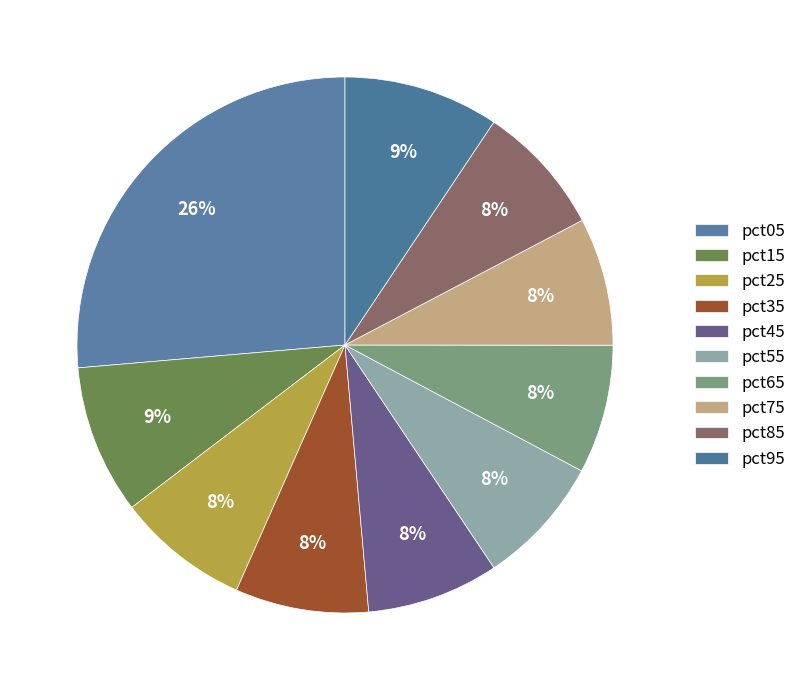

What is the largest slice in the pie chart?

pct05